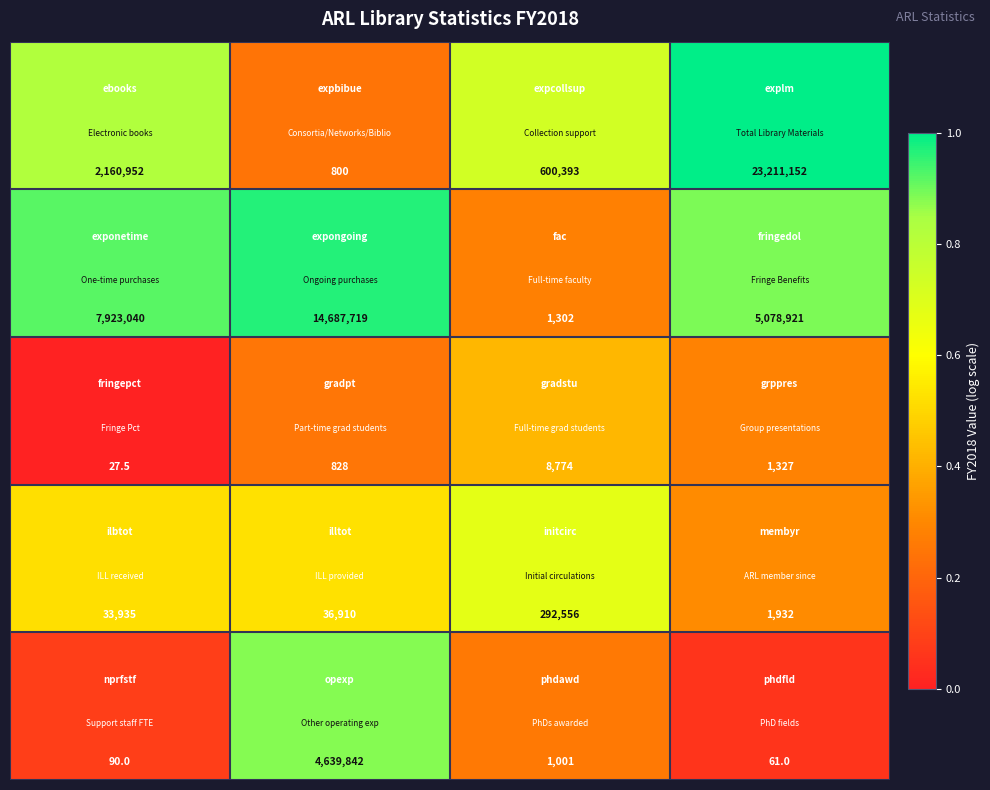

What is the greatest value displayed?

23211152.0